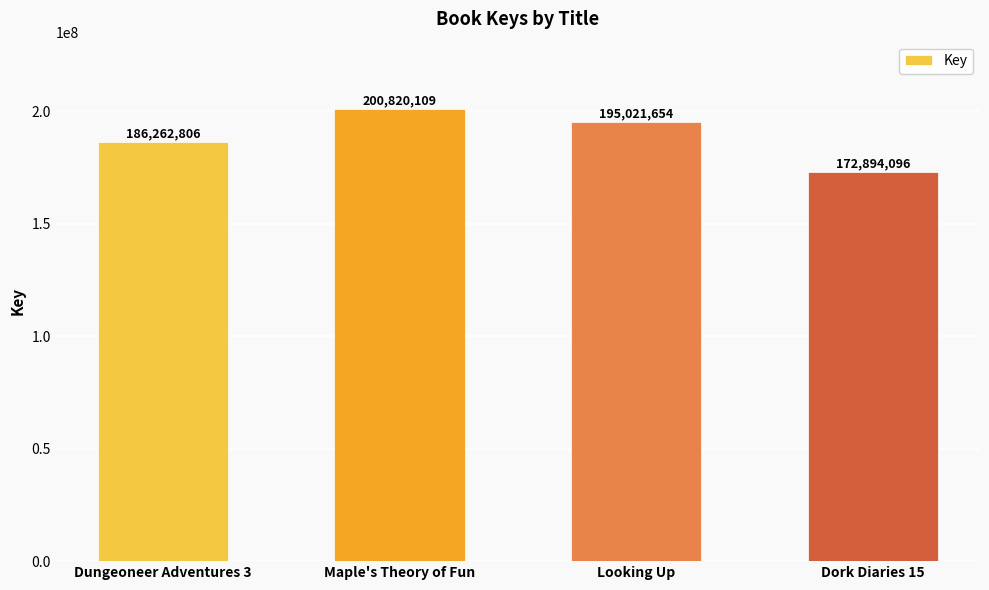

Count the number of categories in the chart.

4